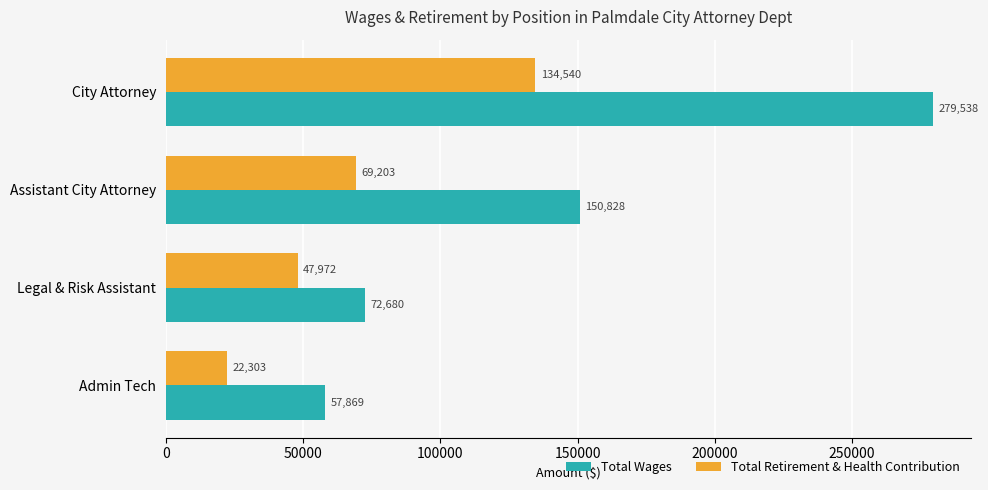

At City Attorney, list the series in order from largest to smallest.

Total Wages, Total Retirement & Health Contribution